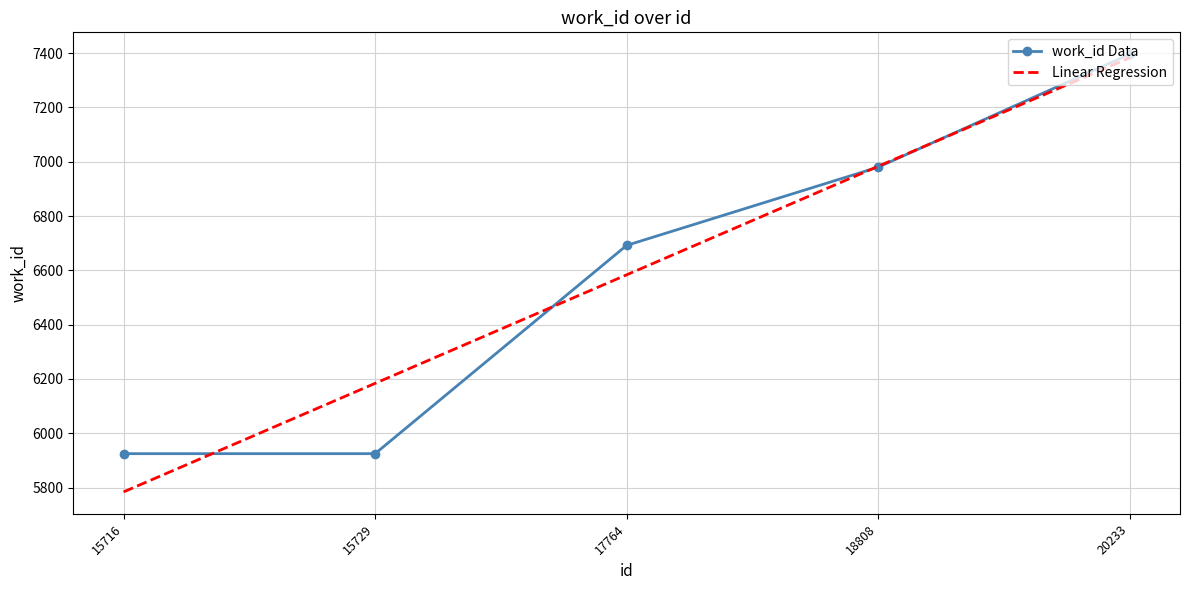

How many values are between 5925 and 6980?

4